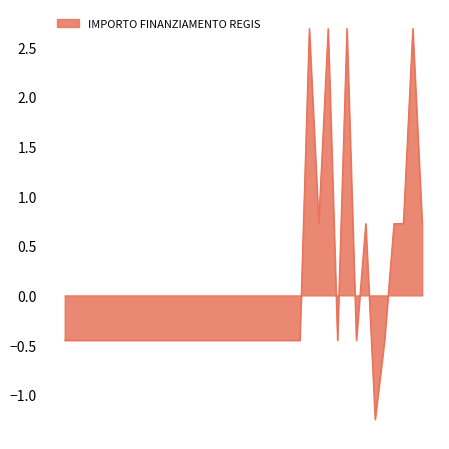

What is the difference between the maximum and minimum values?

3.9